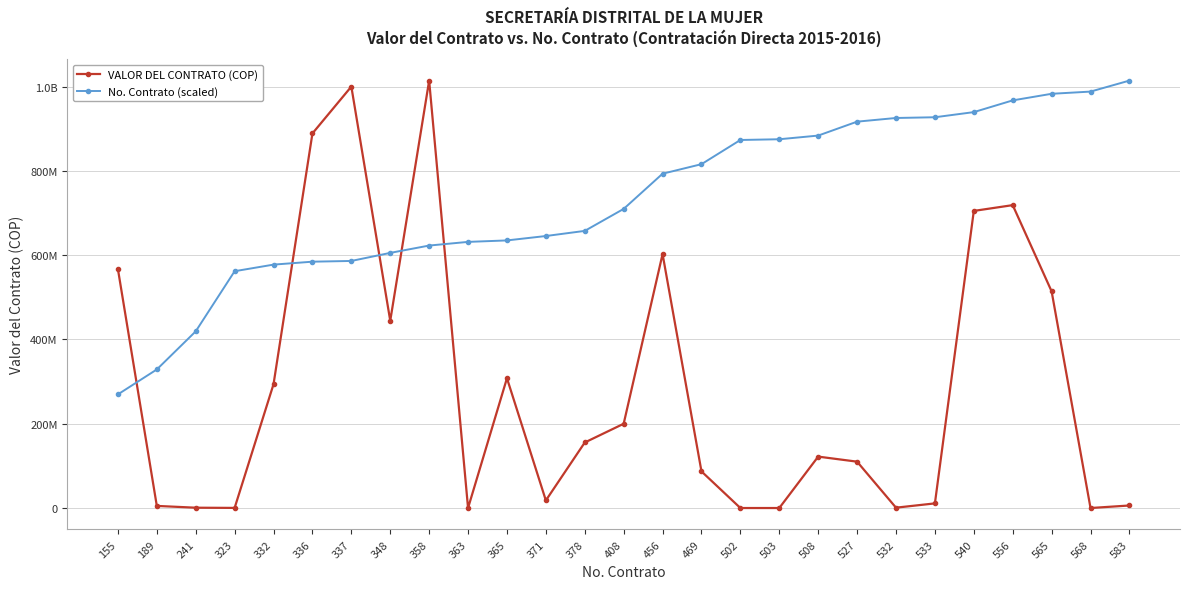

Does the chart have visible grid lines?

Yes